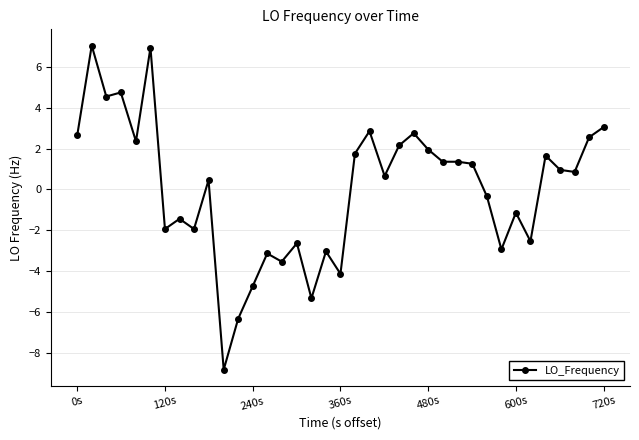

What is the value of the 11th point from the left?

-8.8